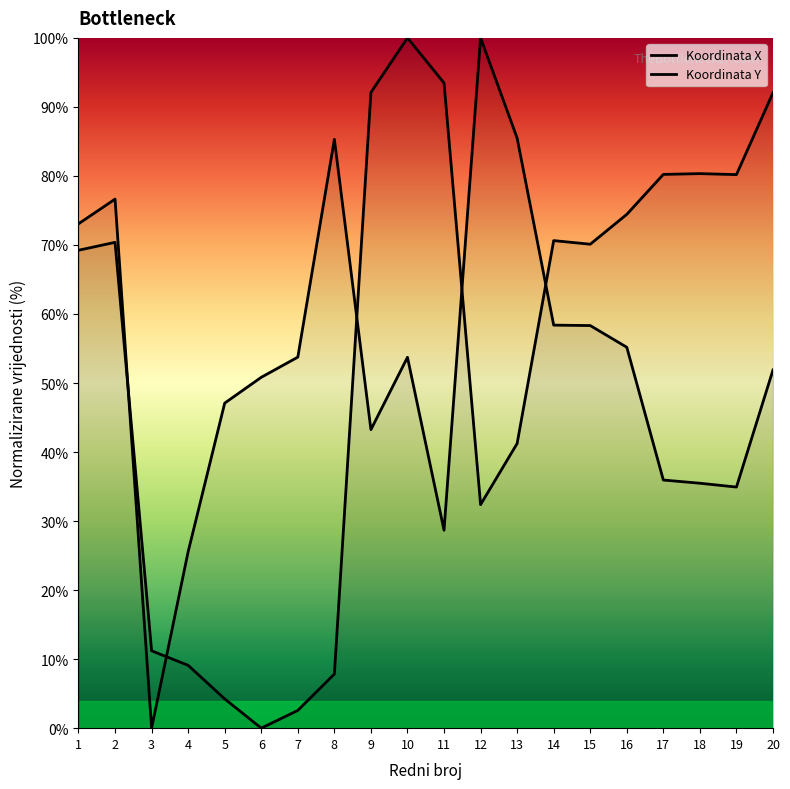

Which series changed the most between 6 and 9?

Koordinata X